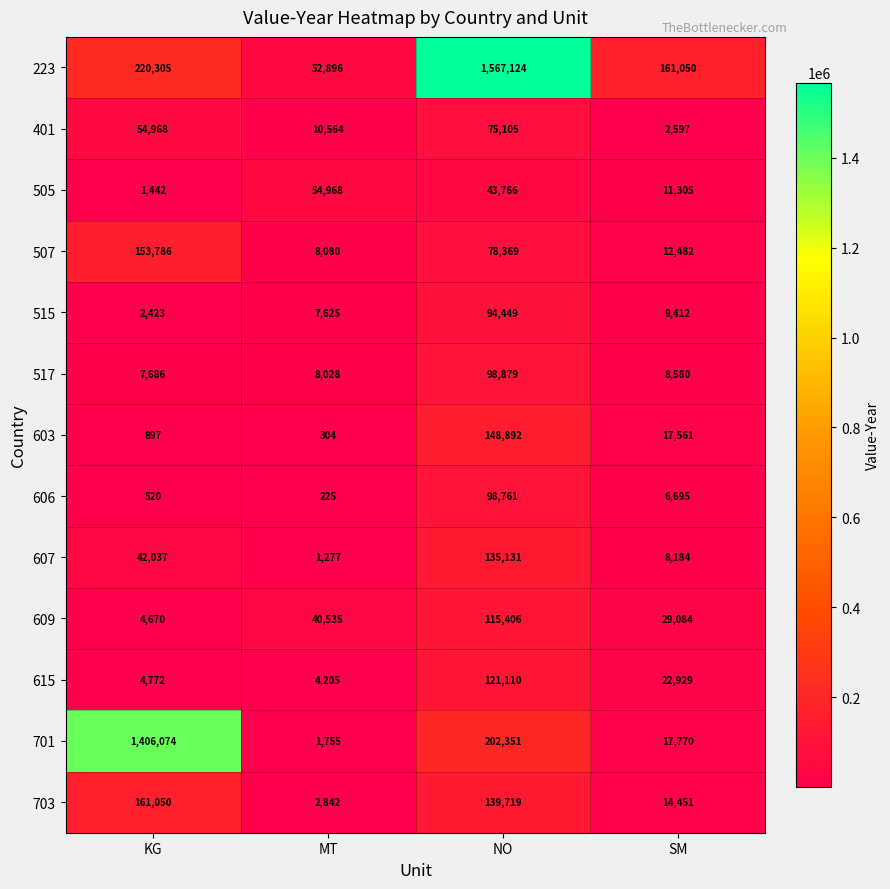

How many categories are shown in the chart?

4